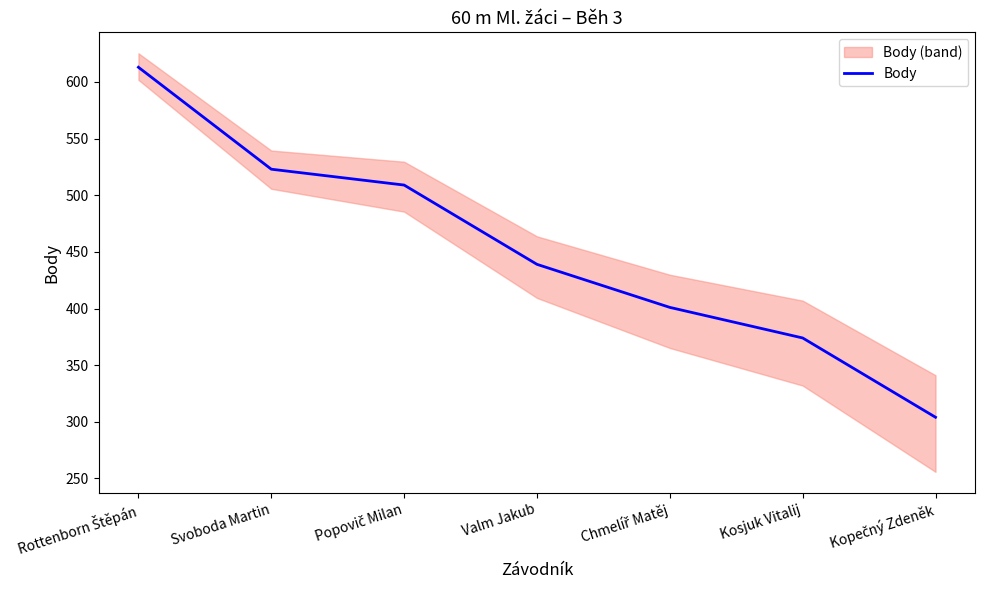

At which category does the chart reach its minimum across all series?

Kopečný Zdeněk